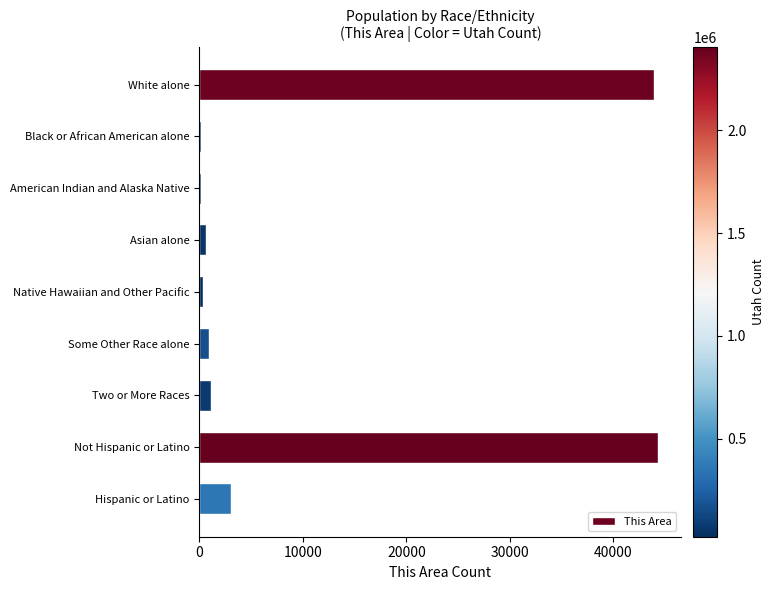

How many bars are there in total?

9